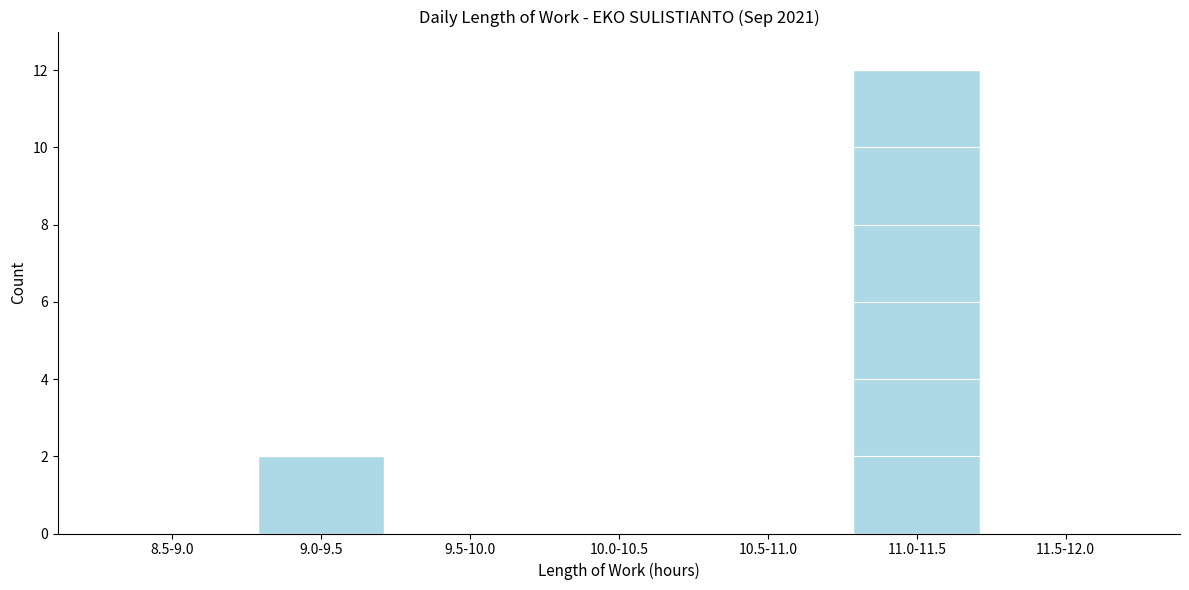

Reading left to right, transcribe all the data shown in this chart.

8.5-9.0=0	9.0-9.5=2	9.5-10.0=0	10.0-10.5=0	10.5-11.0=0	11.0-11.5=12	11.5-12.0=0